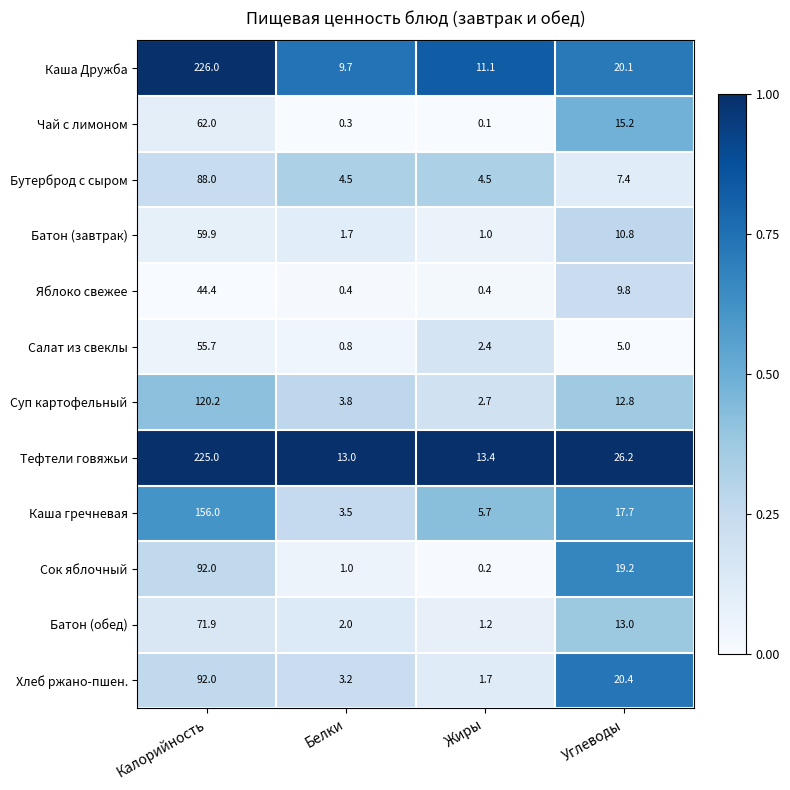

Which series has the largest total across all categories?

Тефтели говяжьи